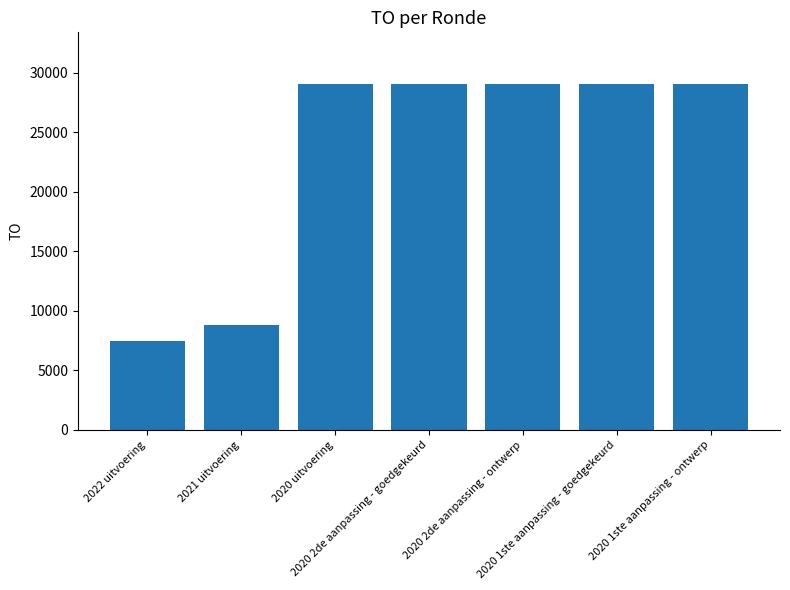

What is the maximum value shown in the chart?

29046